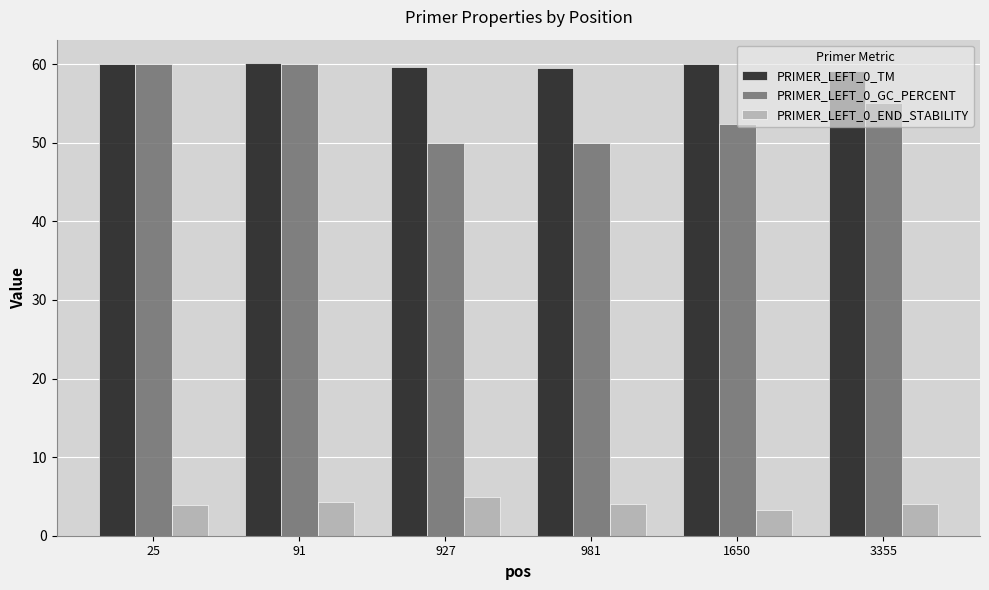

The value of PRIMER_LEFT_0_END_STABILITY at 91 is 1.8. True or false?

False